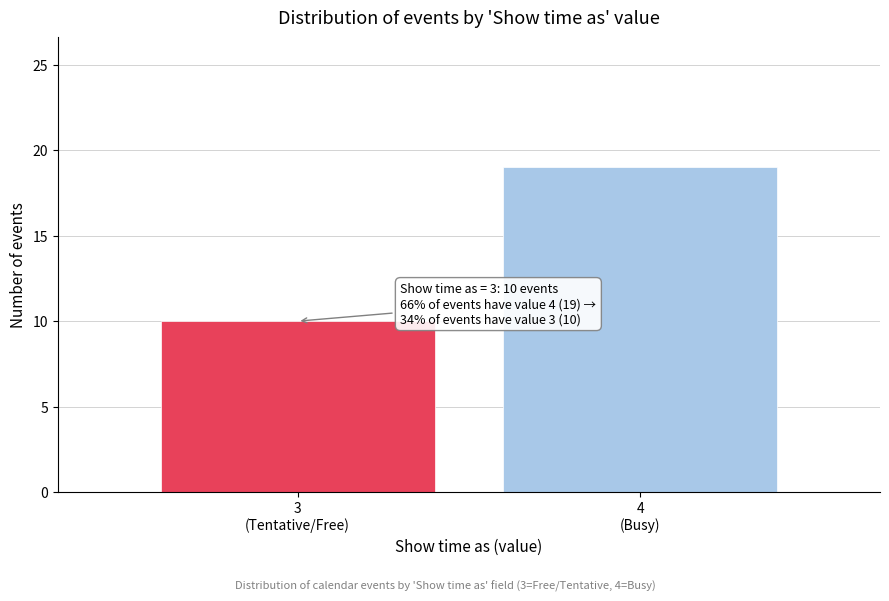

Reading right to left, transcribe all the data shown in this chart.

19	10